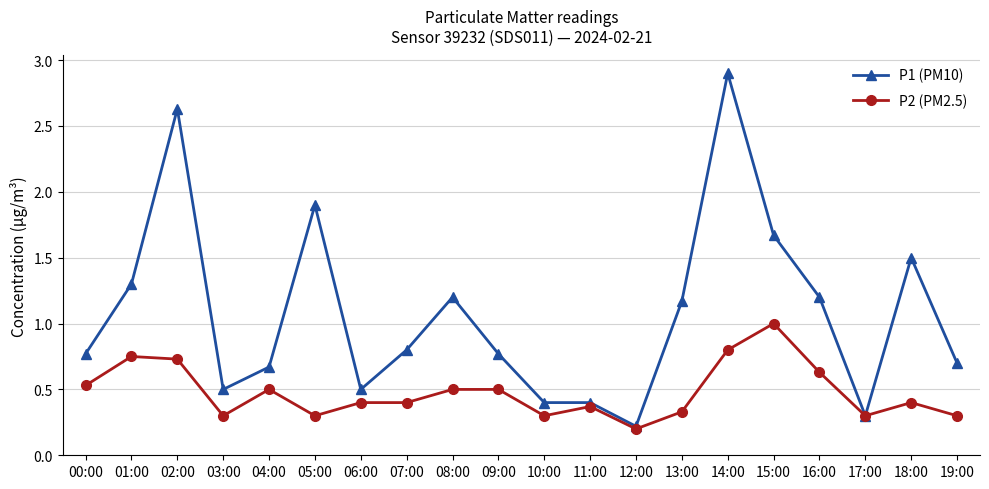

What are all the series names shown in the legend?

P1 (PM10), P2 (PM2.5)